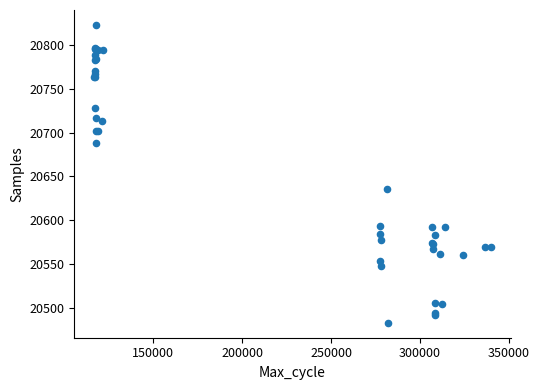

What Y value in the scatter plot is closest to 20653?

20636